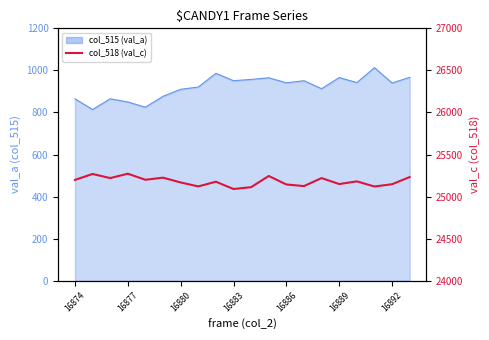

The value at 19 is 5293. True or false?

False